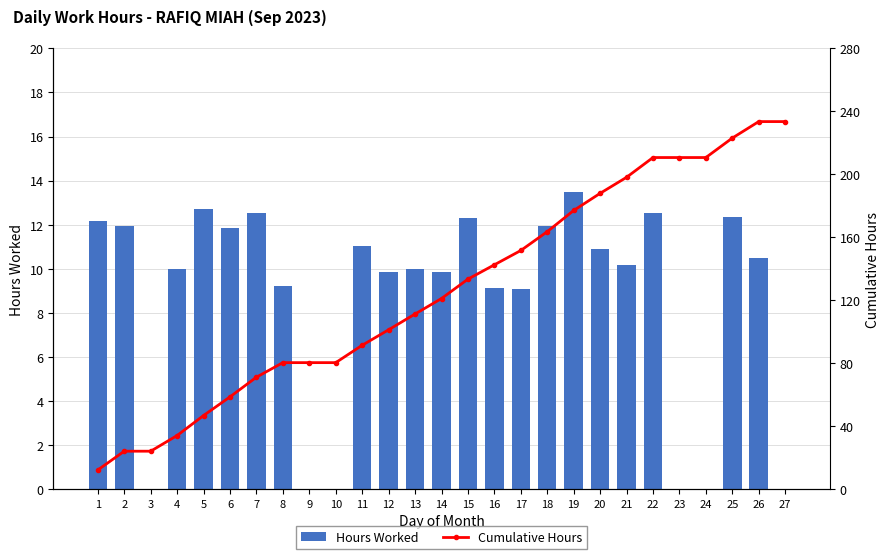

What is the difference between the Cumulative Hours values at 1 and 18?

151.4